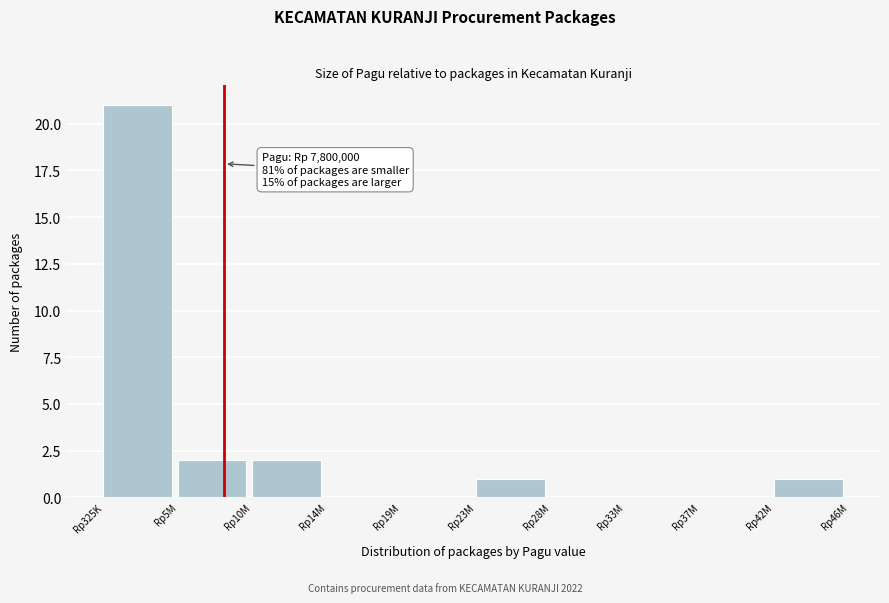

Reading left to right, what are all the values shown in this chart?

Rp325K=21	Rp5M=2	Rp10M=2	Rp14M=0	Rp19M=0	Rp23M=1	Rp28M=0	Rp33M=0	Rp37M=0	Rp42M=1